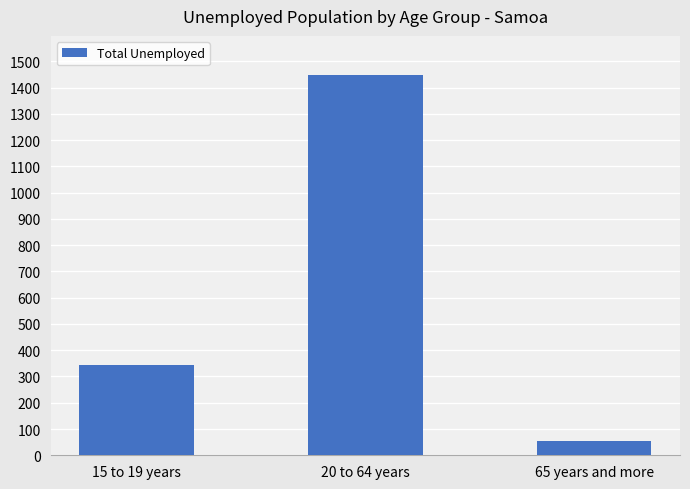

Is it true that the value at 20 to 64 years is 1447?

True